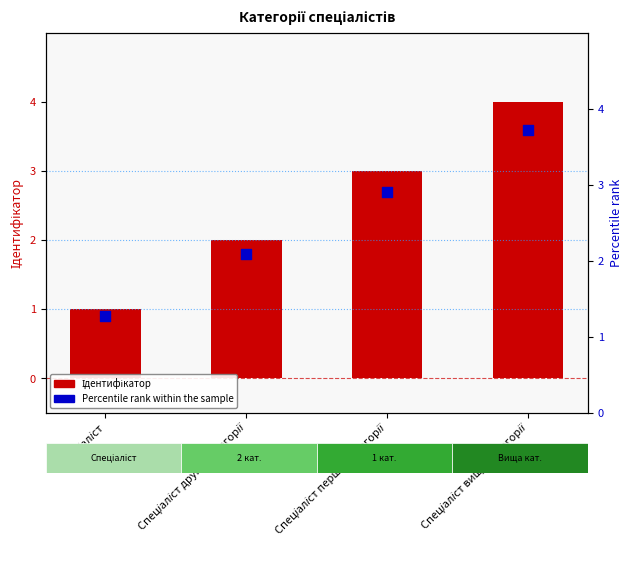

What is the total value across all series at Спеціаліст?

1.9